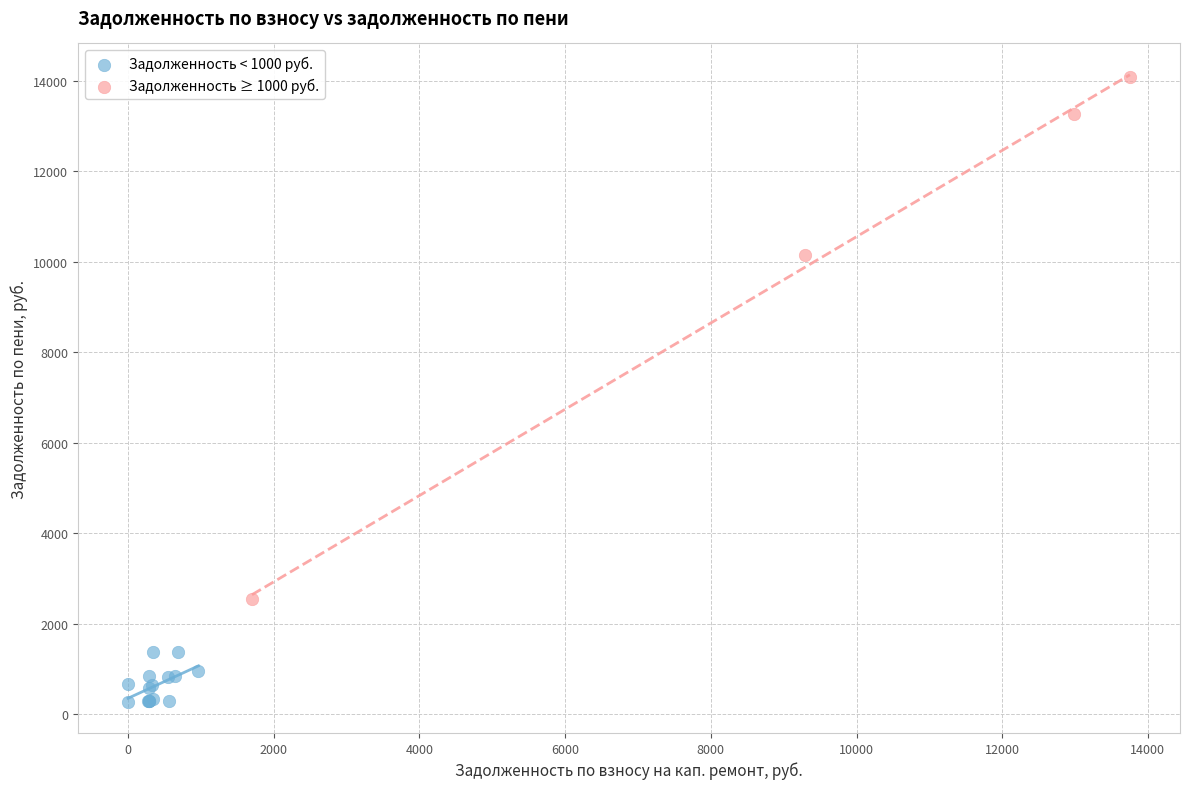

Which series has the widest spread of Y values?

Задолженность ≥ 1000 руб.